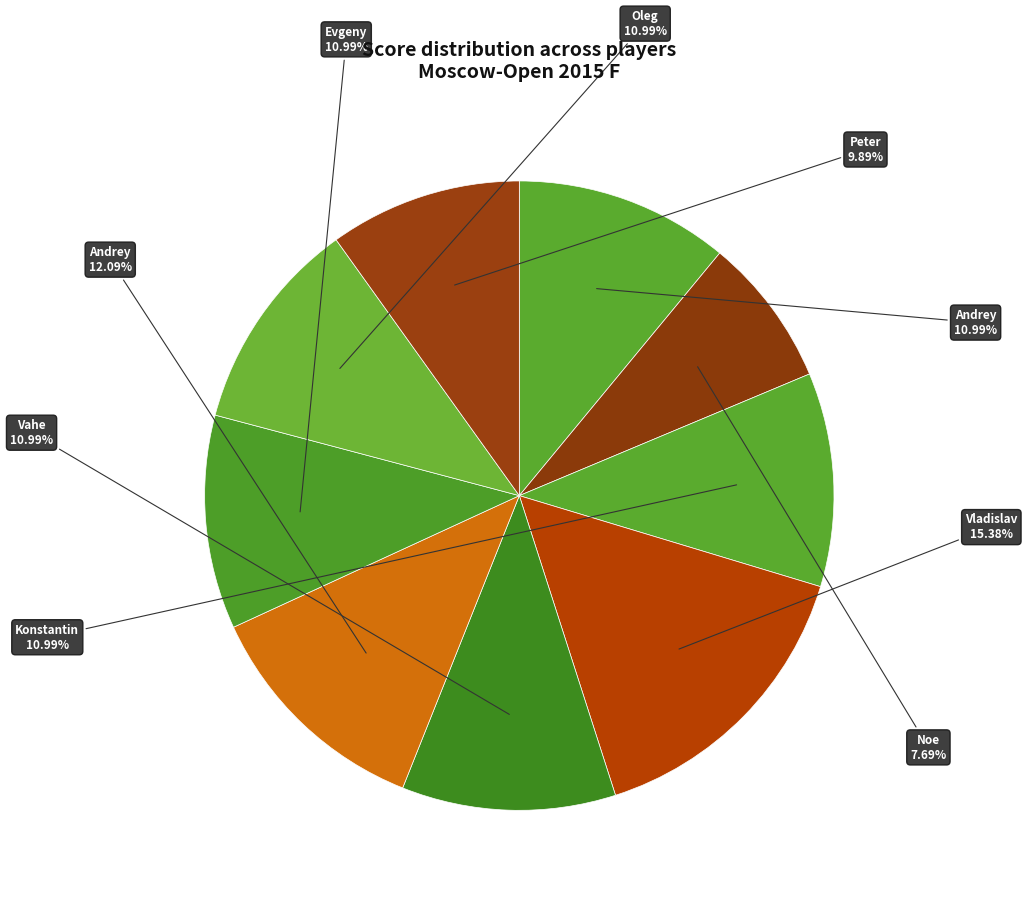

How many segments does this pie chart have?

9